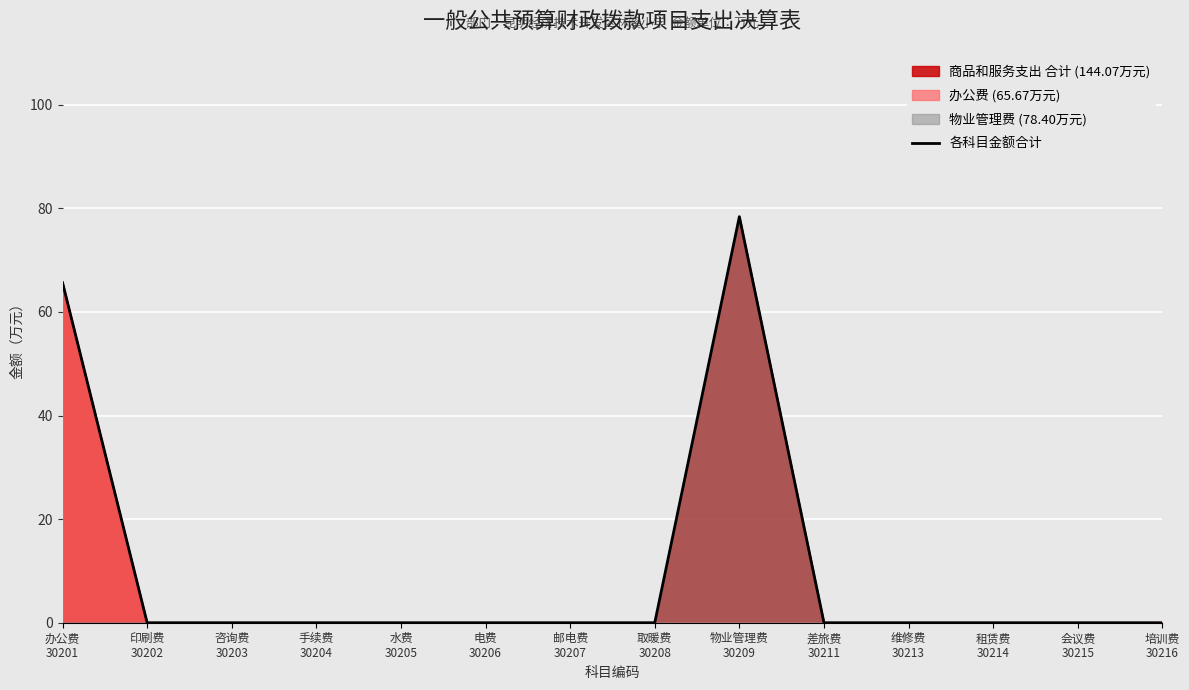

What is the label of the 4th point from the left?

手续费
30204